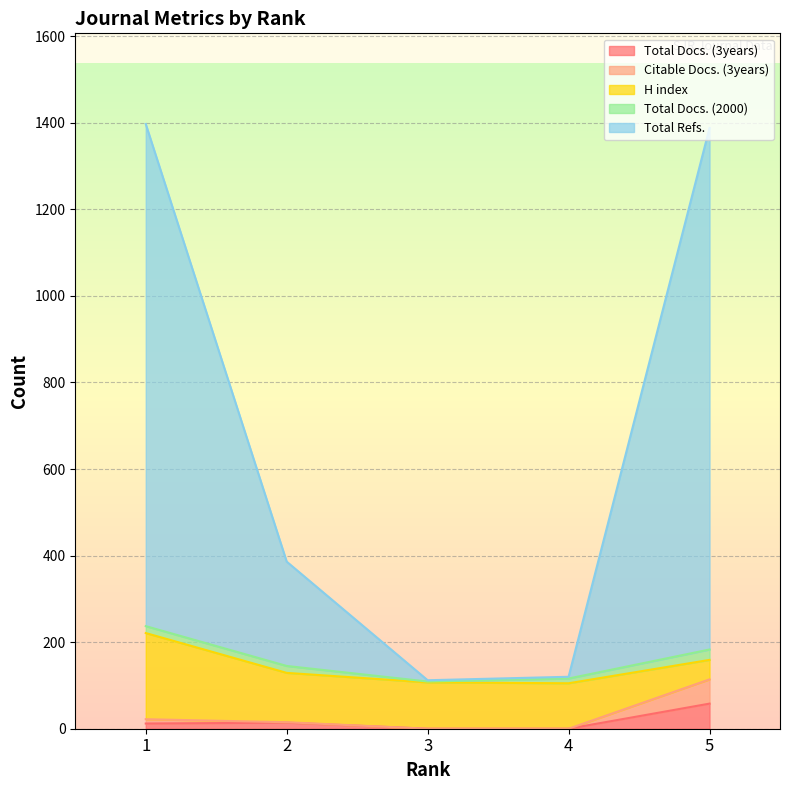

What is the difference between the maximum and minimum values in the Total Refs. series?

1285